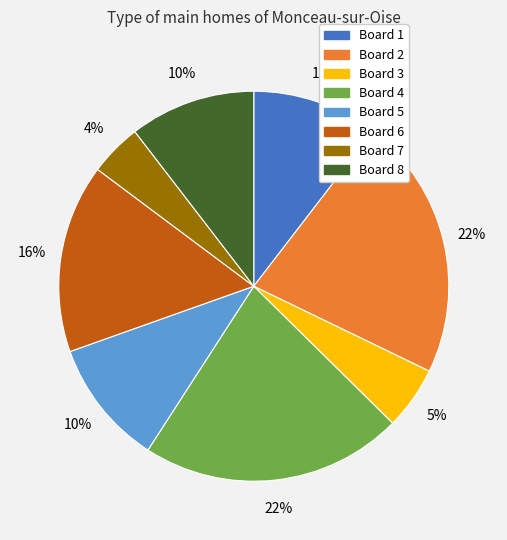

To the nearest percent, what portion does Board 6 represent?

16%